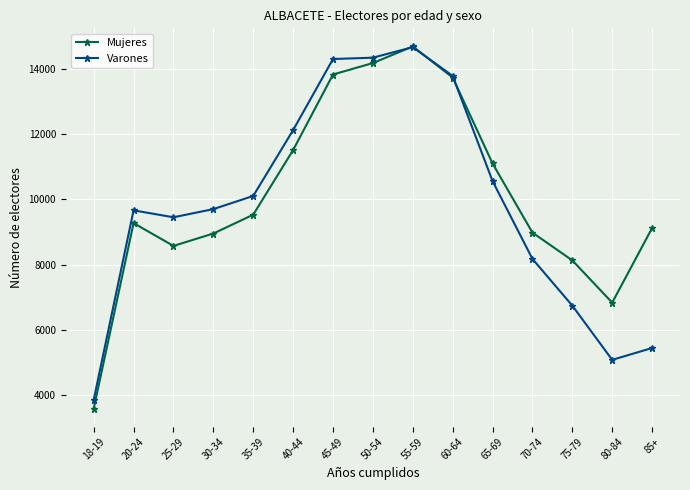

The Varones series shows 10636 at 70-74. True or false?

False